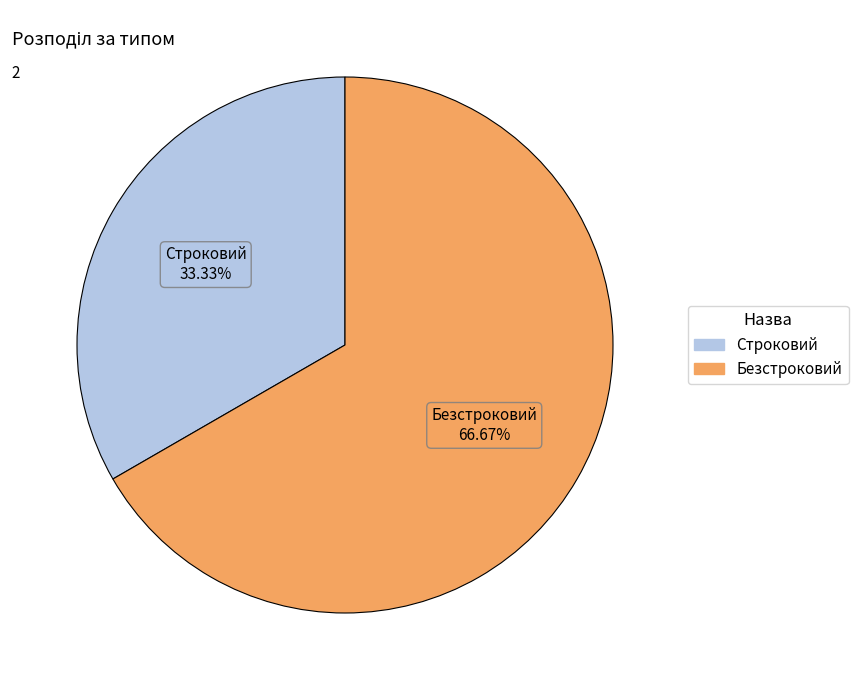

Which category accounts for the majority?

Безстроковий